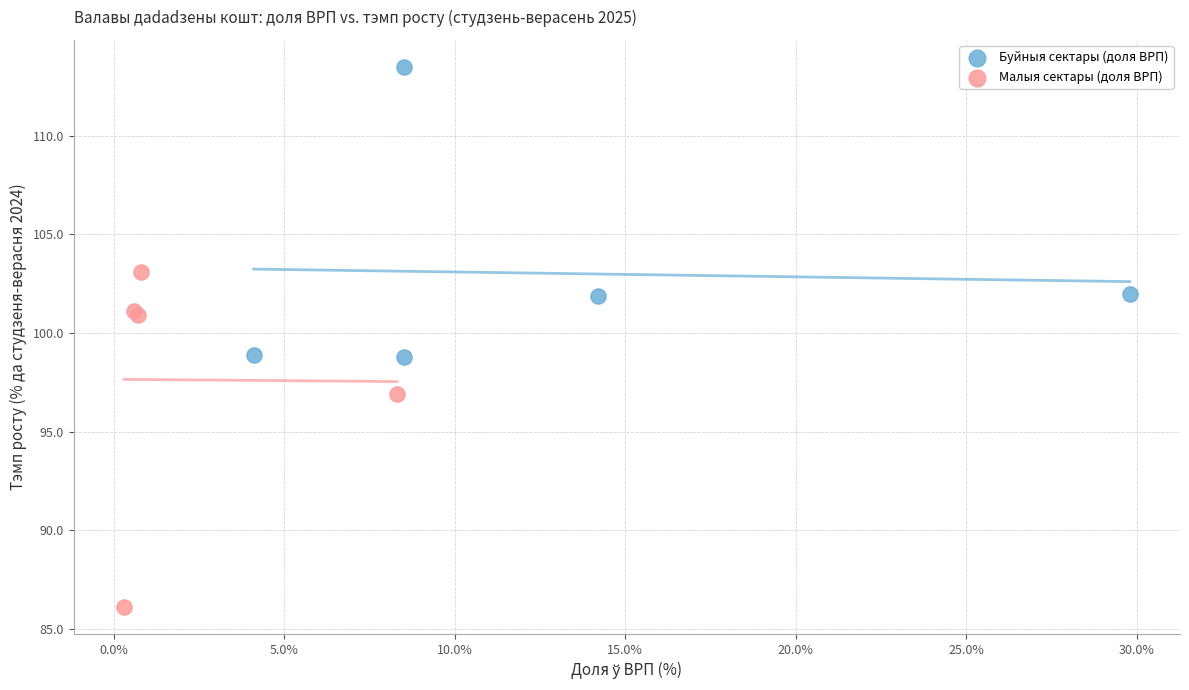

Which series reaches the minimum Y coordinate?

Малыя сектары (доля ВРП)